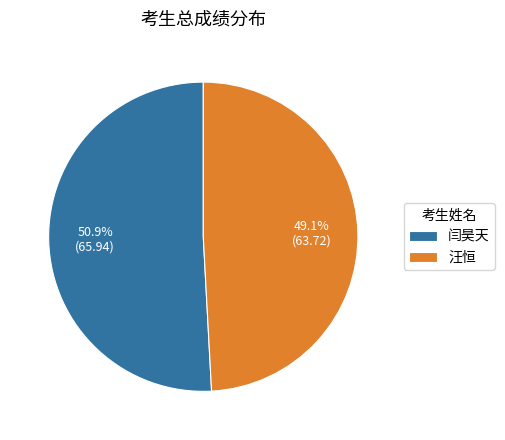

Which has a higher value, 汪恒 or 闫昊天?

闫昊天